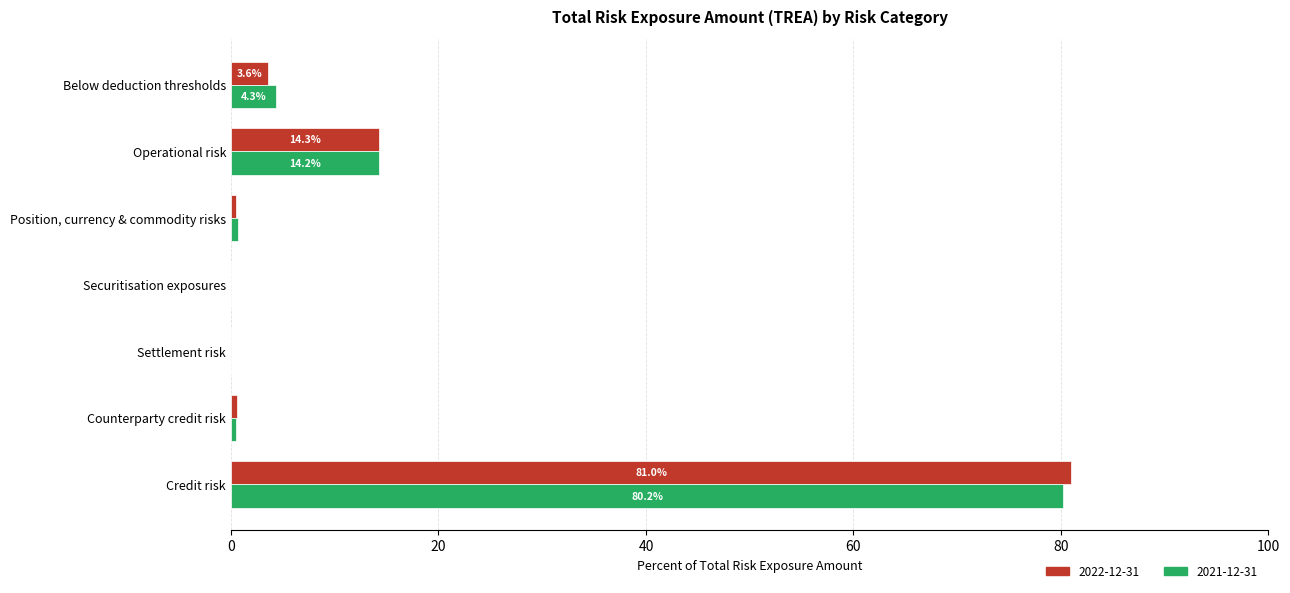

True or false: 2022-12-31 has a value of -47.1 at Securitisation exposures.

False